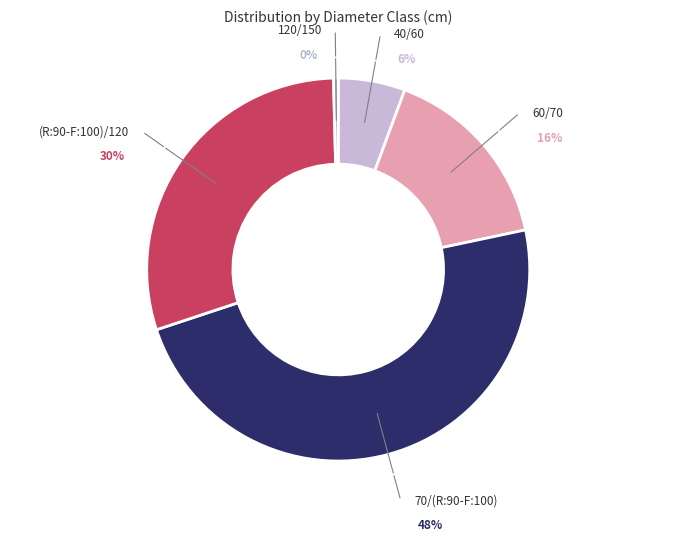

To the nearest percent, what is the average slice percentage?

20%